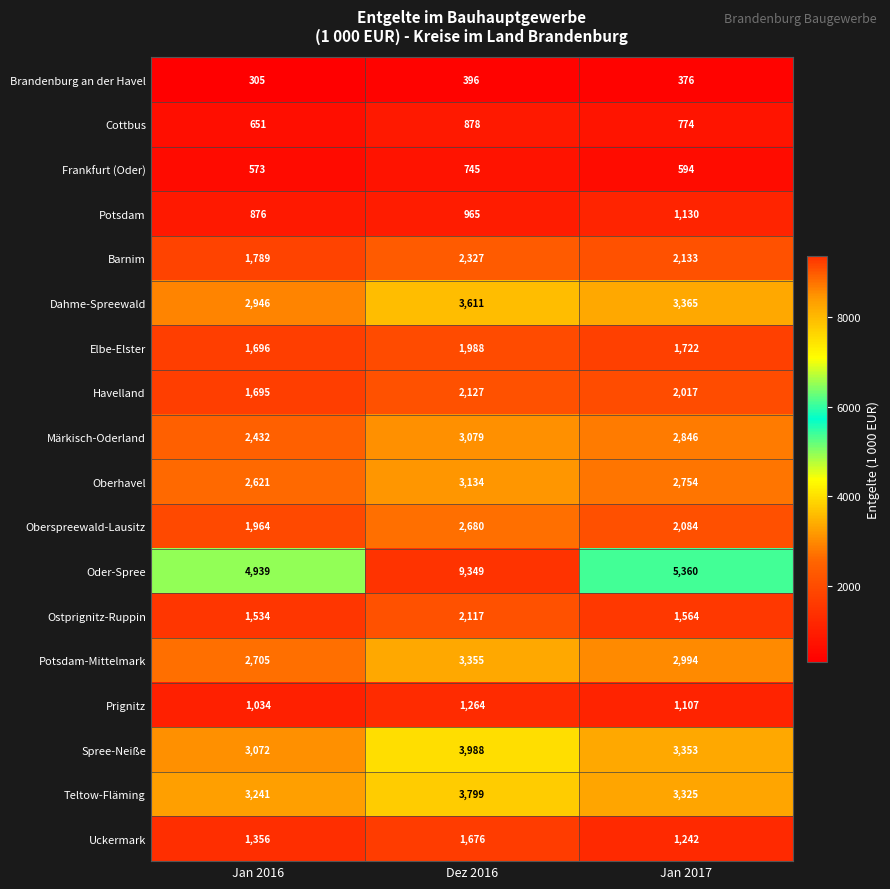

What is the average value of the Dahme-Spreewald series?

3307